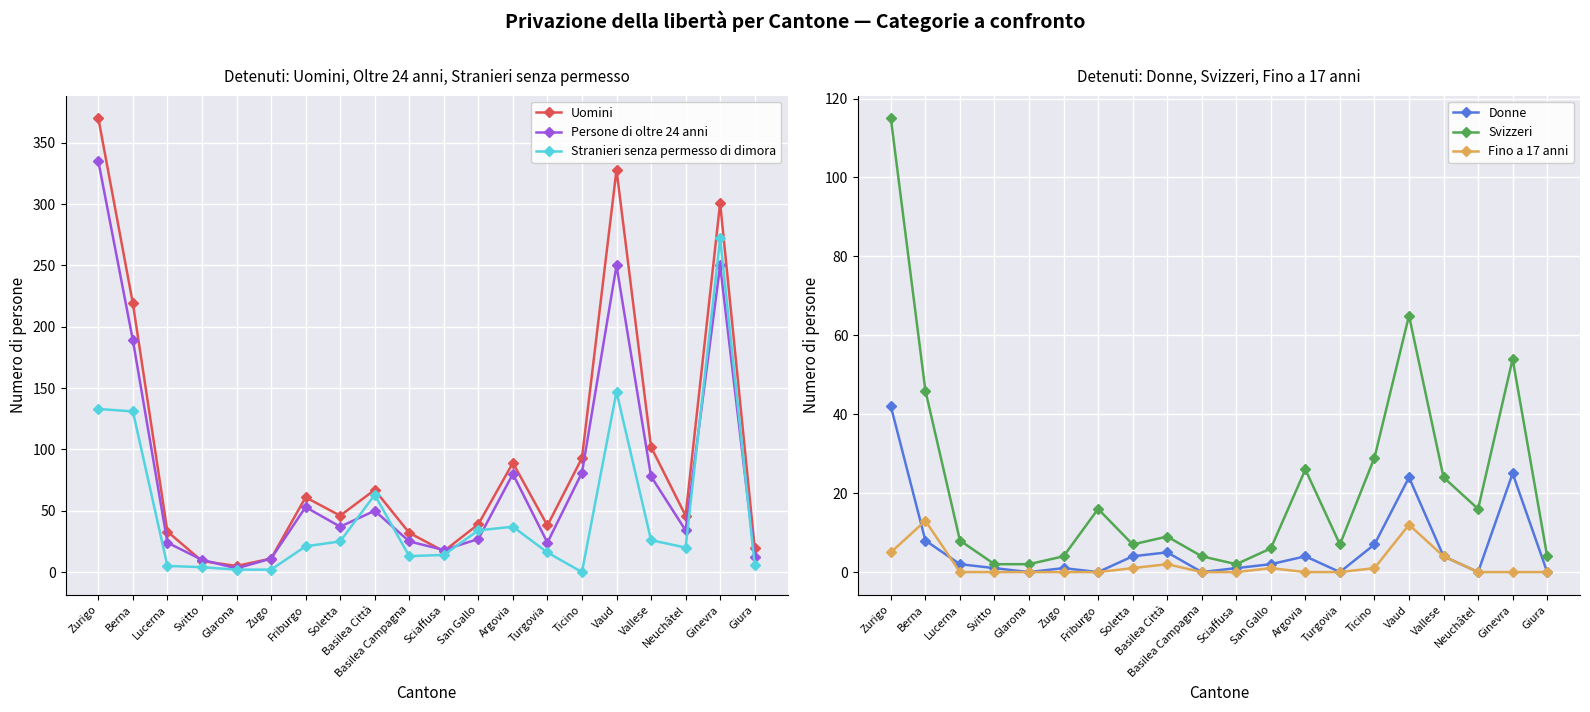

At which category does Fino a 17 anni reach its first local peak?

Berna